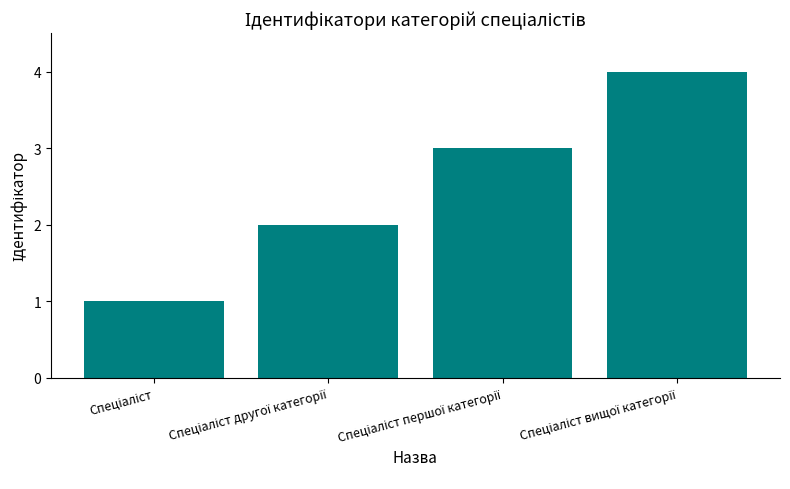

What is the difference between the second highest and second lowest values?

1